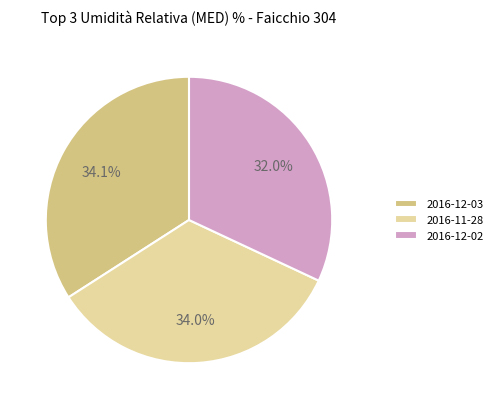

Between 2016-11-28 and 2016-12-02, which is larger?

2016-11-28